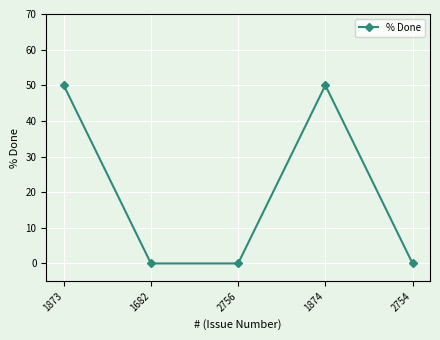

At which category does the data reach its first local peak?

1874